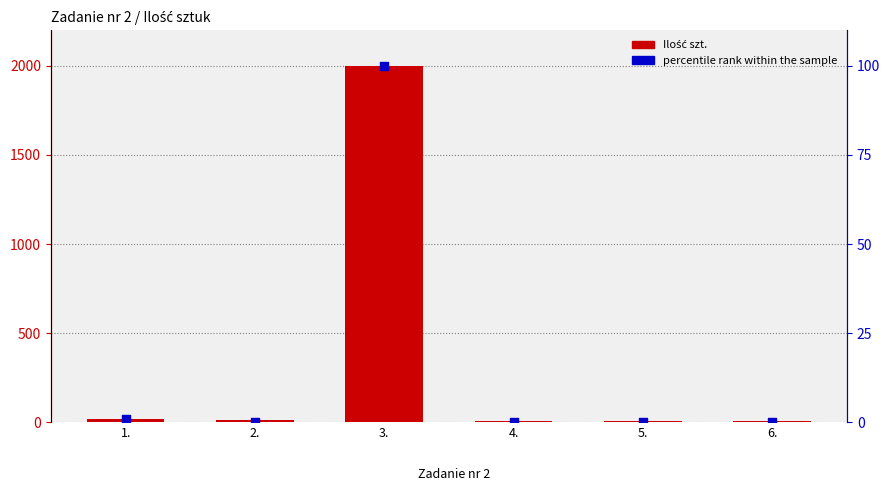

At which category is the sum across all series the highest?

3.